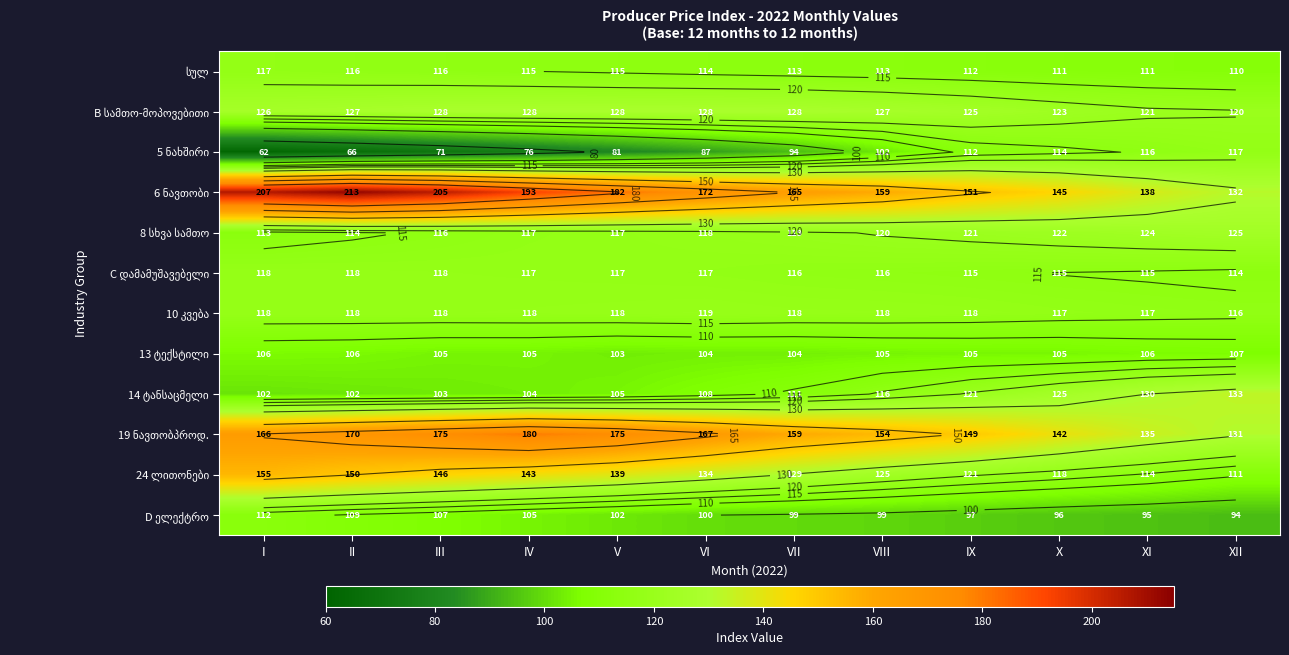

Rank the categories by 19 ნავთობპროდ. value from highest to lowest.

IV, V, III, II, VI, I, VII, VIII, IX, X, XI, XII